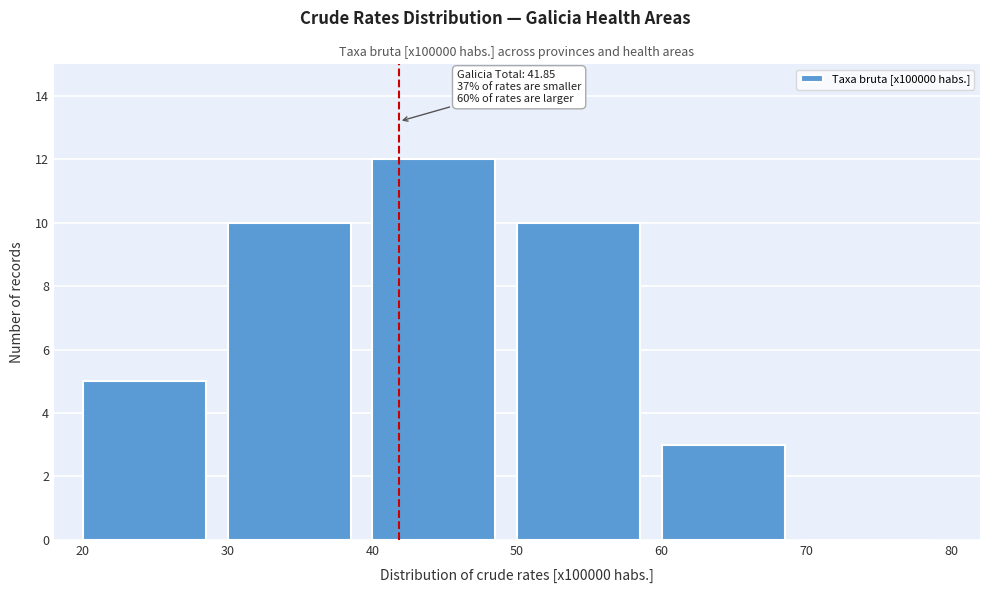

Which range on the x-axis has the tallest bar?

40 to 50